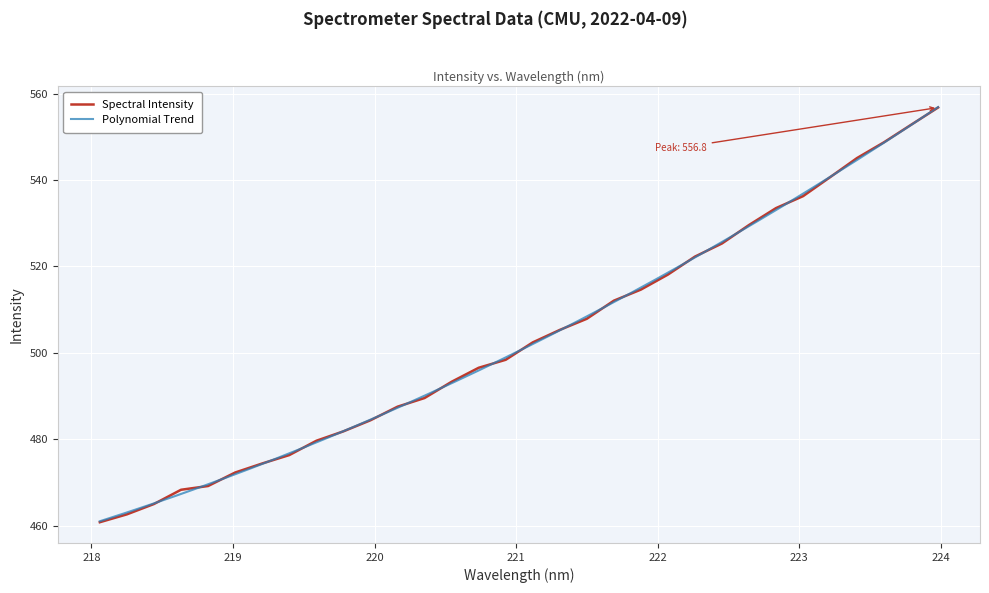

What is the change in value from 218.8244 to 222.0721?

+49.0